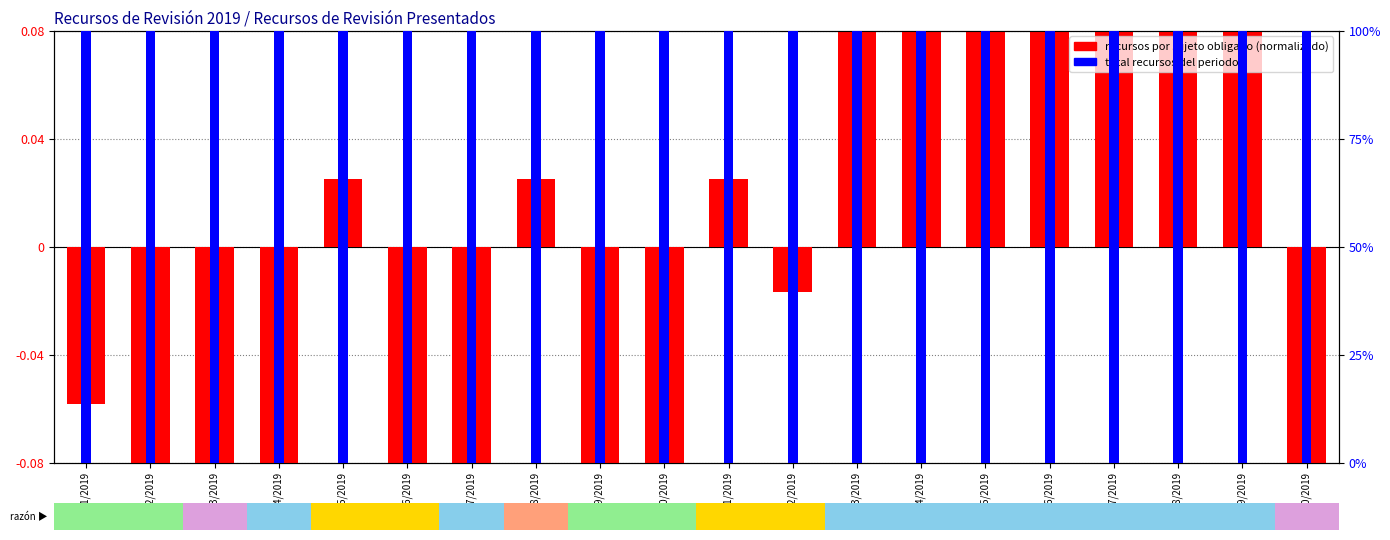

What position from the left is RR 06/2019?

6